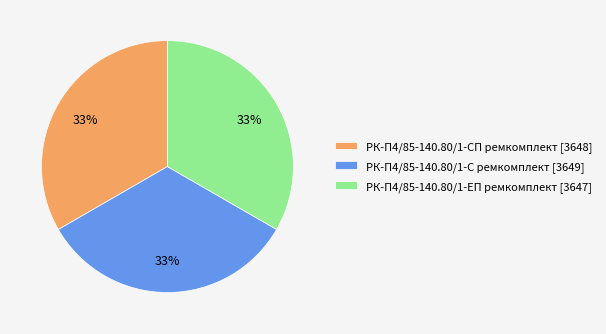

To the nearest percent, what percentage of the pie is РК-П4/85-140.80/1-СП ремкомплект?

33%